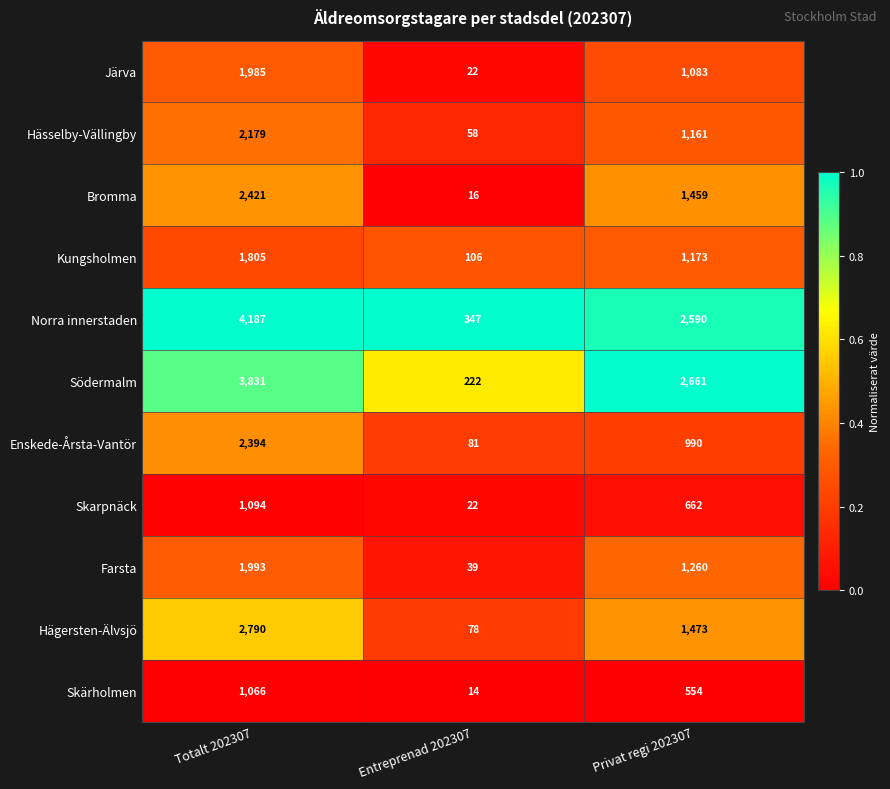

The value of Enskede-Årsta-Vantör at Totalt 202307 is 881. True or false?

False